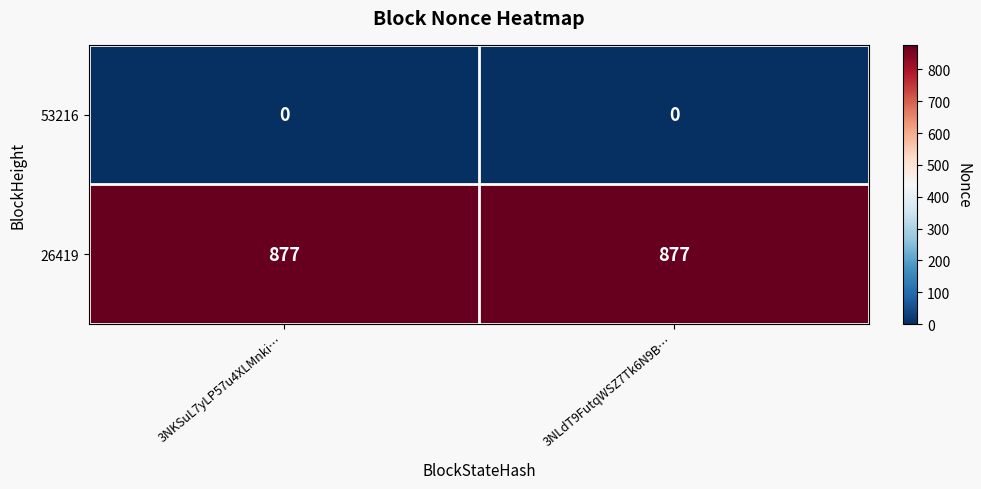

Reading left to right, list all the values displayed in this chart.

53216: 0	0
26419: 877	877